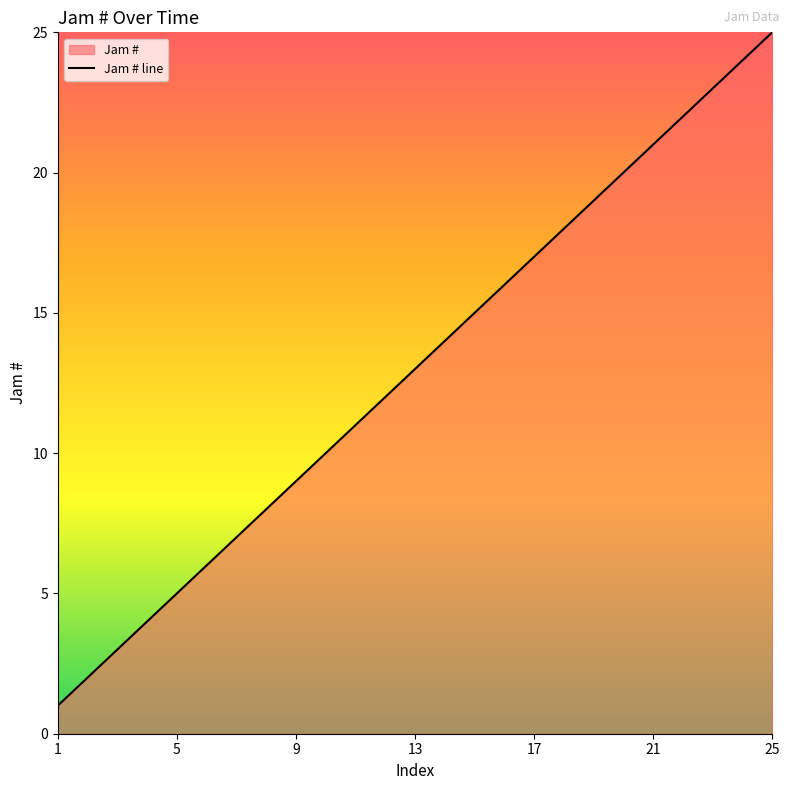

What is the smallest value displayed?

1